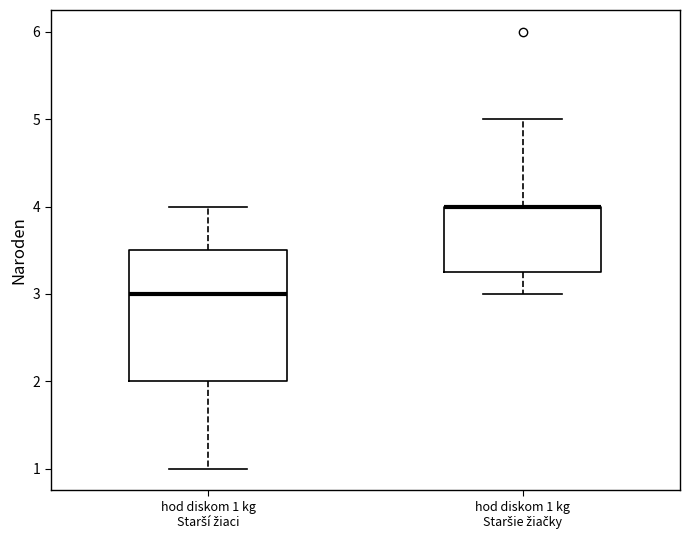

Reading left to right, read every box against the y-axis: the position of its median line, the range the box covers, and the ends of its whiskers. The values are not printed on the chart, so give them approximately, as read against the axis.

hod diskom 1 kg Starší žiaci: median 3.0, box 2.0 to 3.5, whiskers 1.0 to 4.0
hod diskom 1 kg Staršie žiačky: median 4.0 (drawn on the box's upper edge), box 3.3 to 4.0, whiskers 3.0 to 5.0